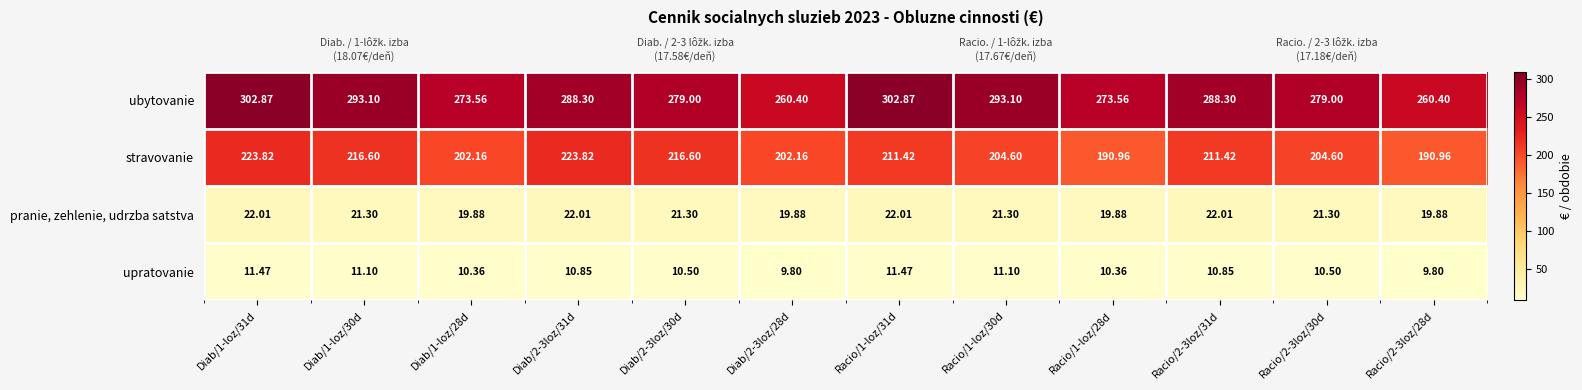

Is the value of upratovanie at Diab/2-3loz/28d greater than the value of ubytovanie at Racio/1-loz/30d?

No